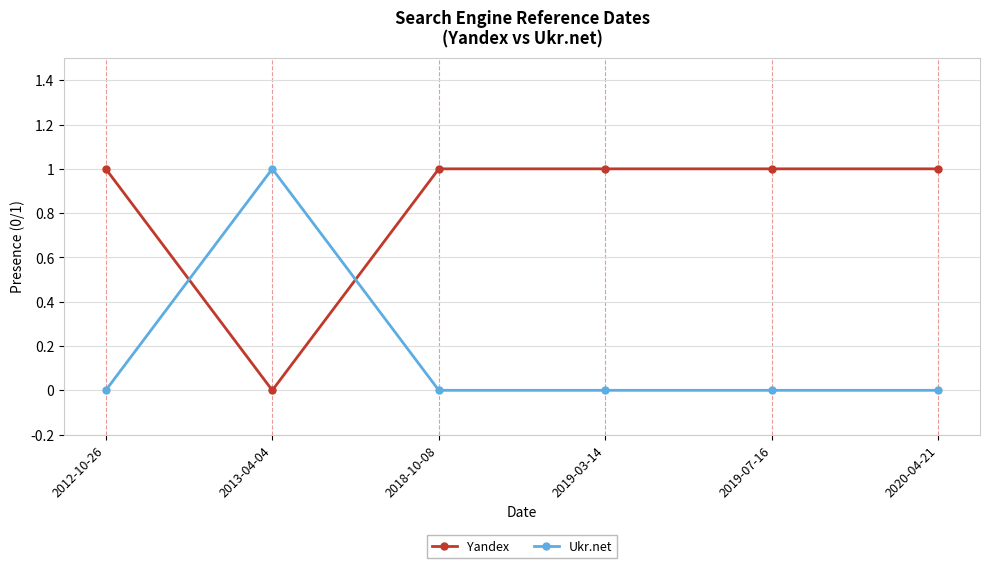

How many categories are shown in the chart?

6